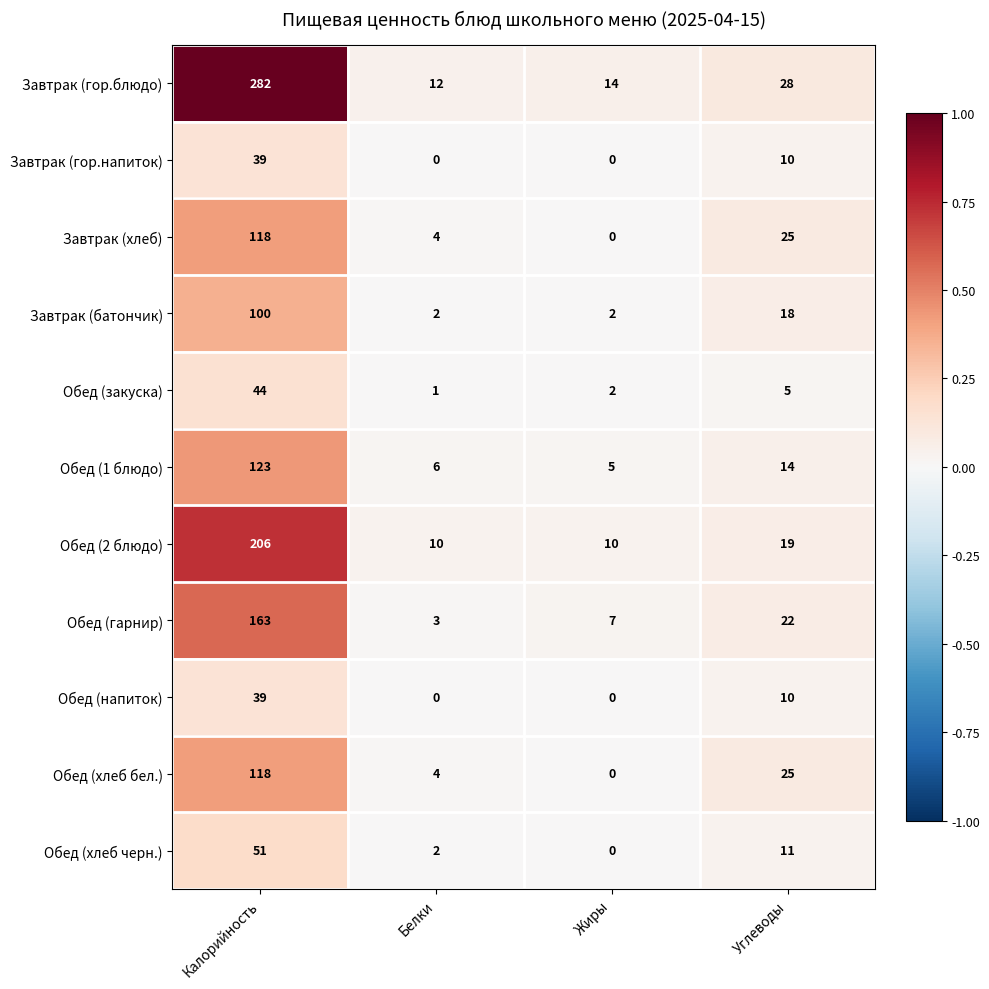

Rank the categories by Обед (хлеб черн.) value from highest to lowest.

Калорийность, Углеводы, Белки, Жиры